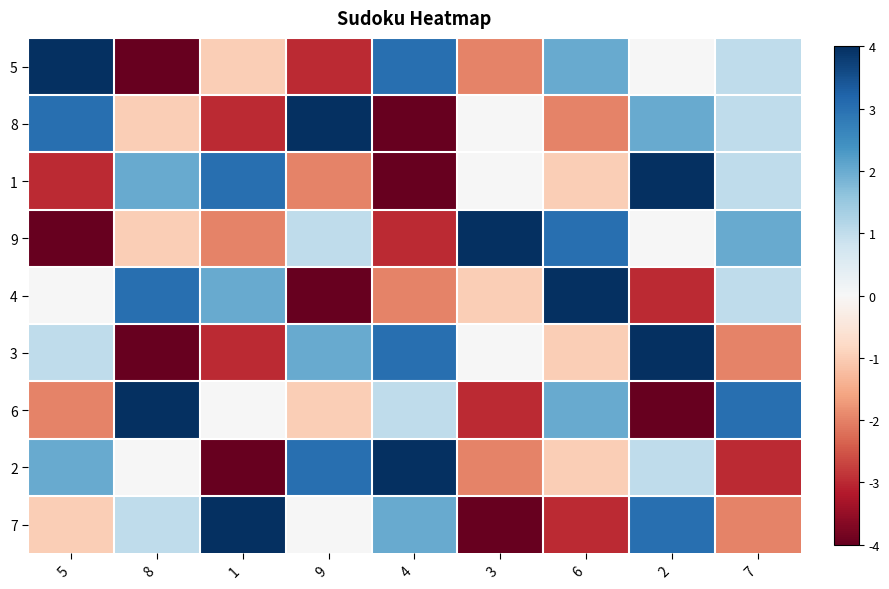

What is the difference between the highest and lowest values at 7?

6